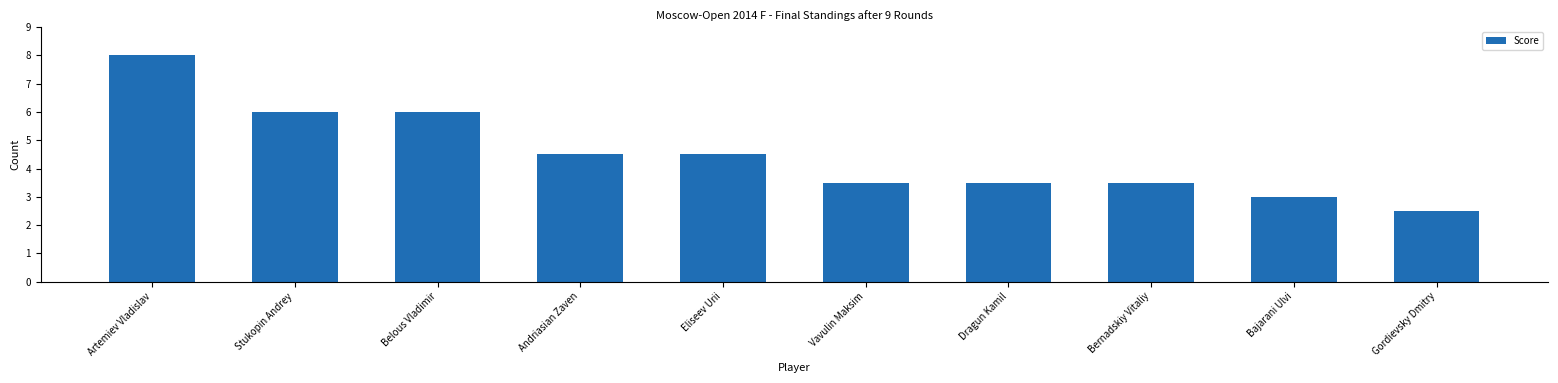

What is the sum of all values?

45.0